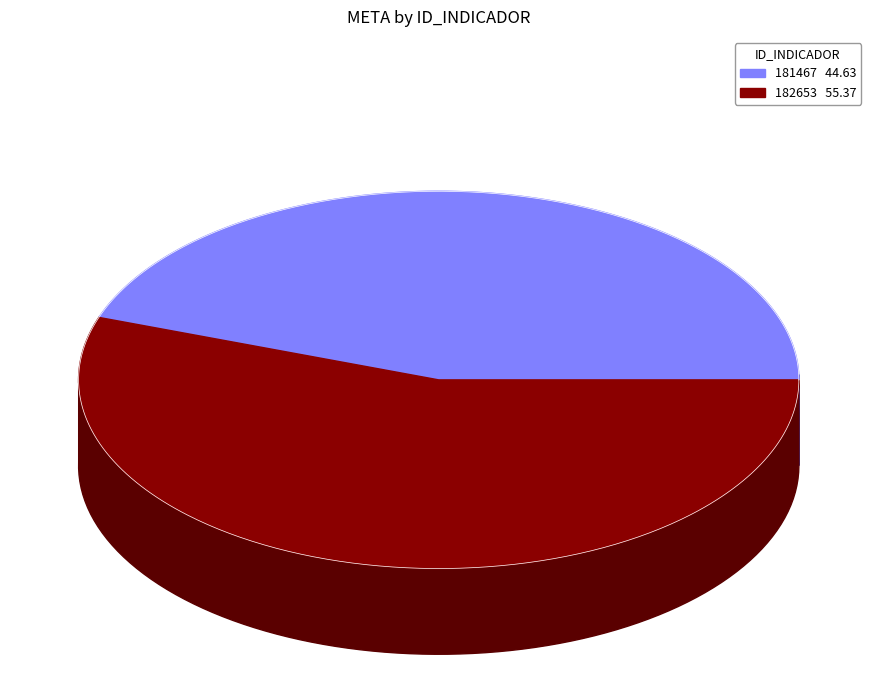

The 178220 slice represents 0% of the pie. True or false?

True